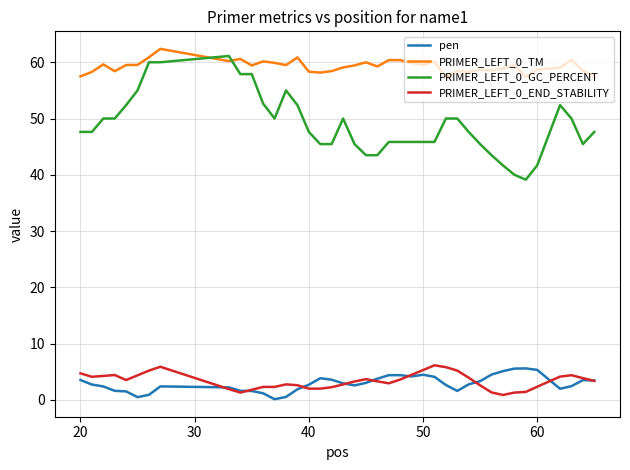

What is the minimum value for PRIMER_LEFT_0_TM?

57.4